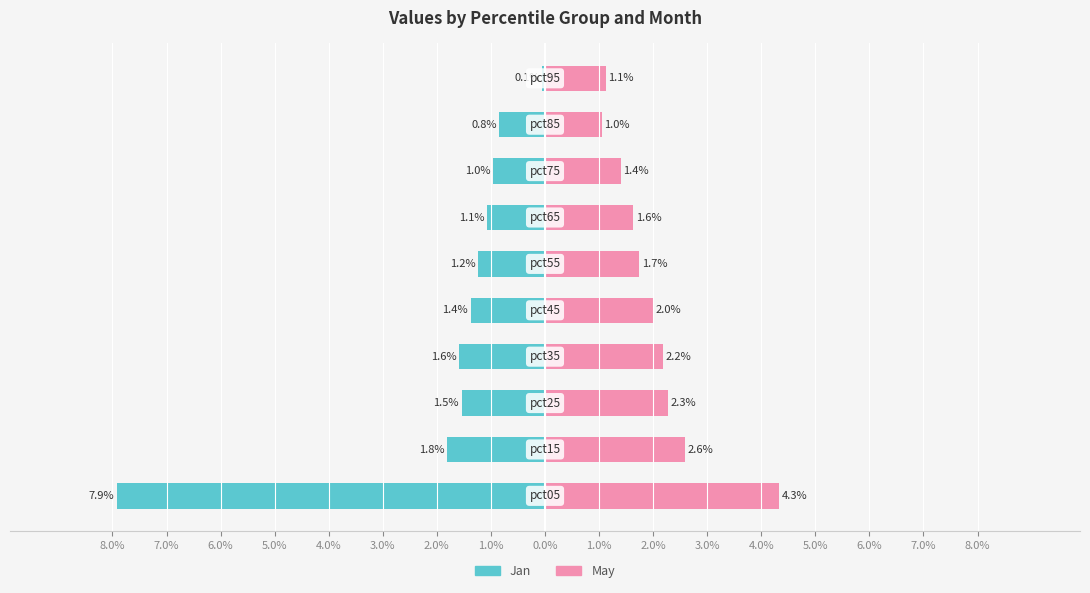

Reading left to right, transcribe all the data shown in this chart.

Jan: -7.9	-1.8	-1.5	-1.6	-1.4	-1.2	-1.1	-1.0	-0.8	-0.1
May: 4.3	2.6	2.3	2.2	2.0	1.7	1.6	1.4	1.0	1.1